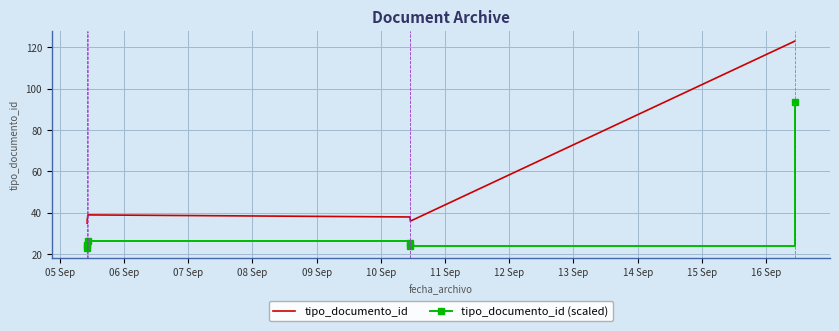

Which series has the largest total across all categories?

tipo_documento_id